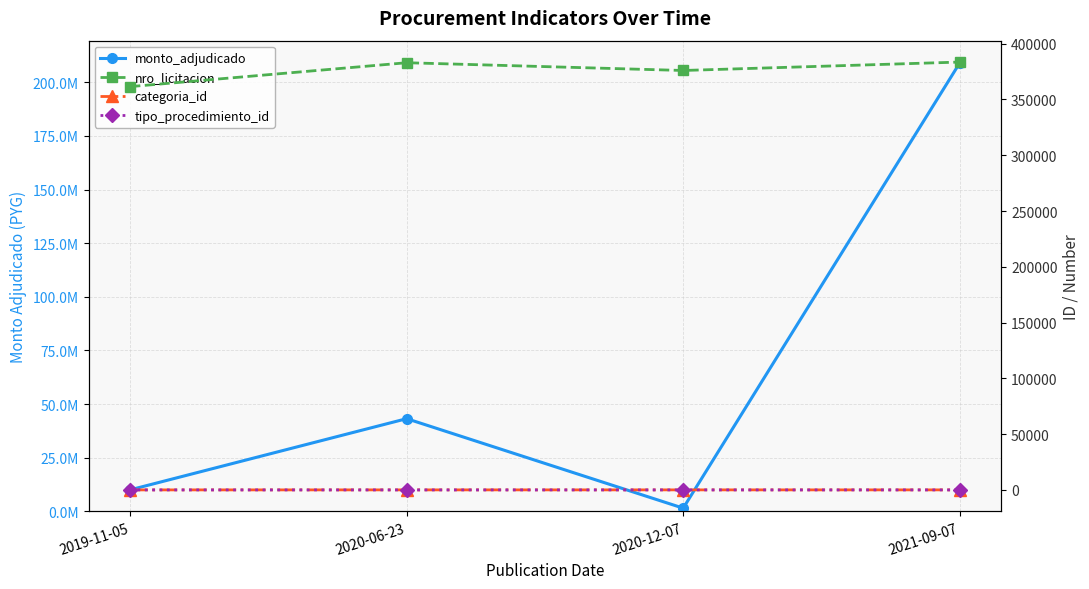

Which has a higher value, 2021-09-07 or 2020-12-07?

2021-09-07